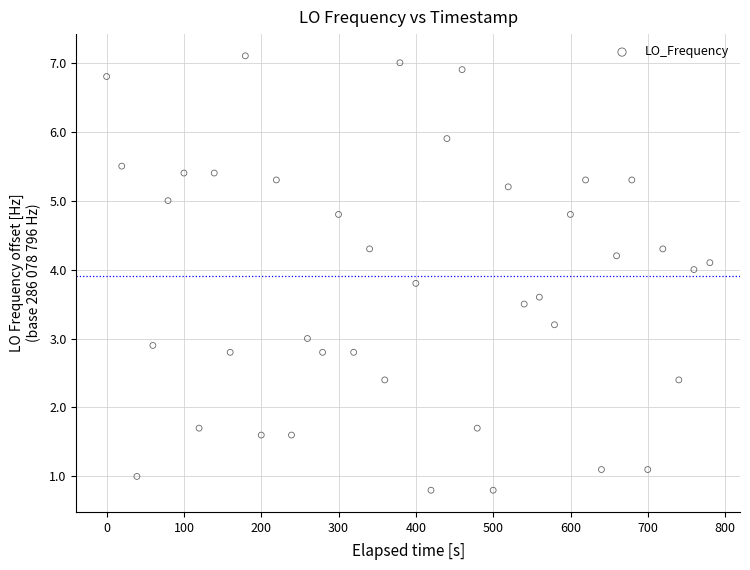

What is the range of X values (max minus min)?

780.1